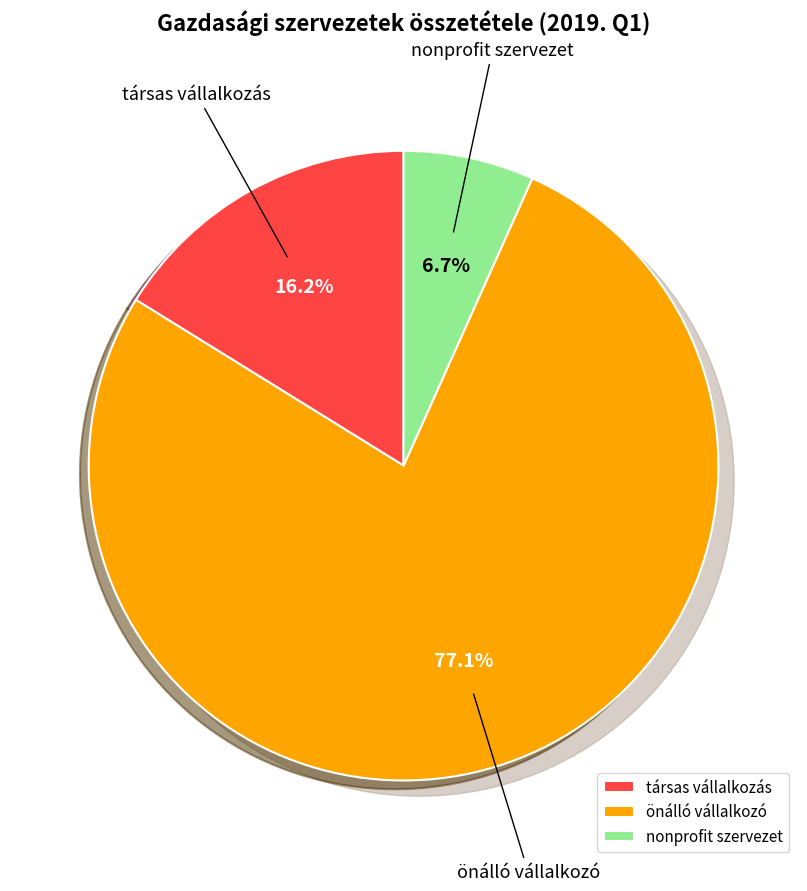

To the nearest percent, what is the average slice percentage?

33%